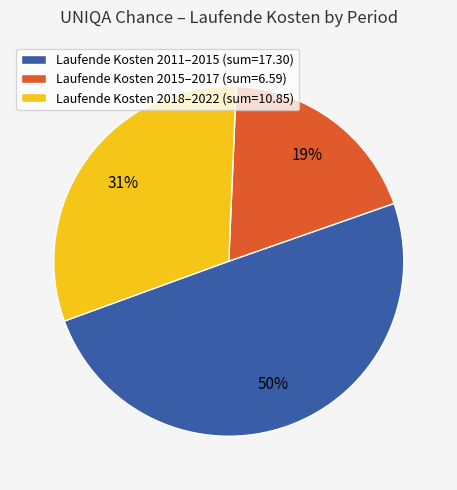

Which category has the smallest portion of the pie?

Laufende Kosten 2015–2017 (sum=6.59)